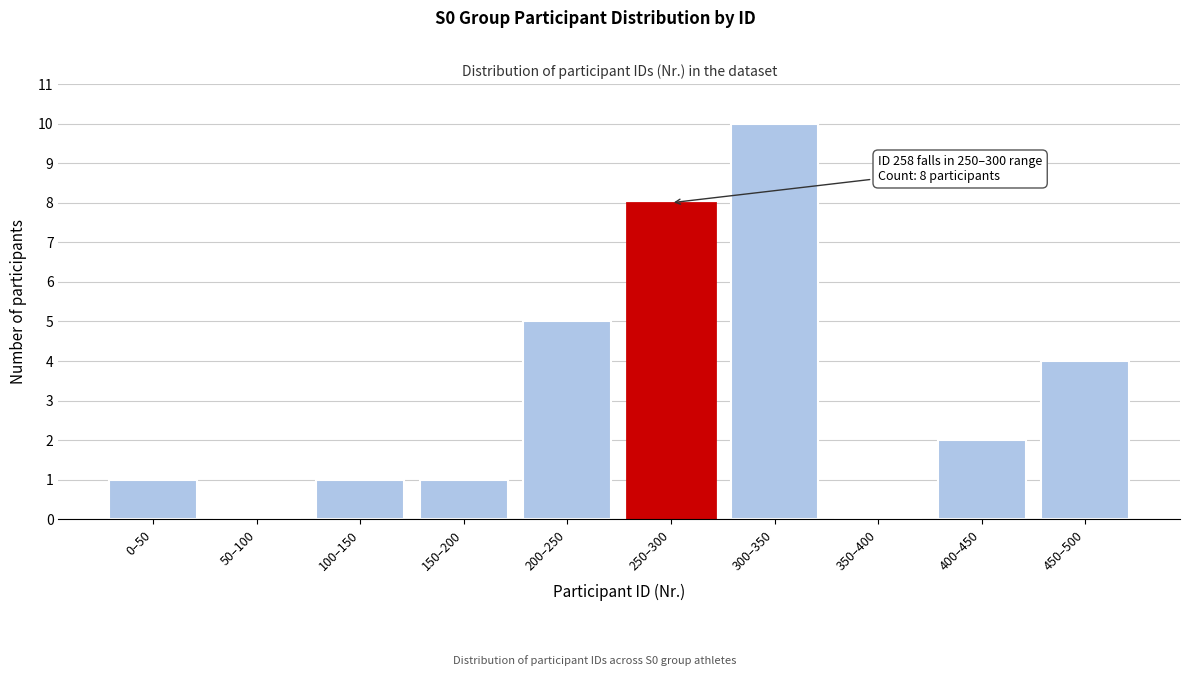

Reading left to right, extract all data points from this chart.

0–50=1	50–100=0	100–150=1	150–200=1	200–250=5	250–300=8	300–350=10	350–400=0	400–450=2	450–500=4